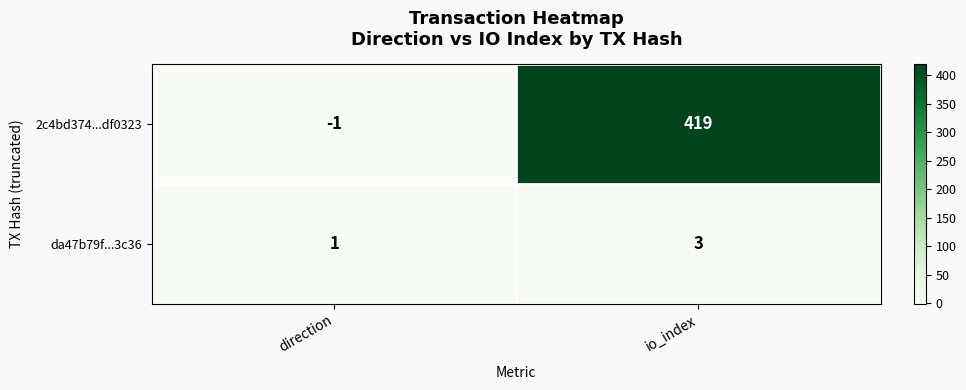

At which label does 2c4bd374...df0323 reach its minimum?

direction